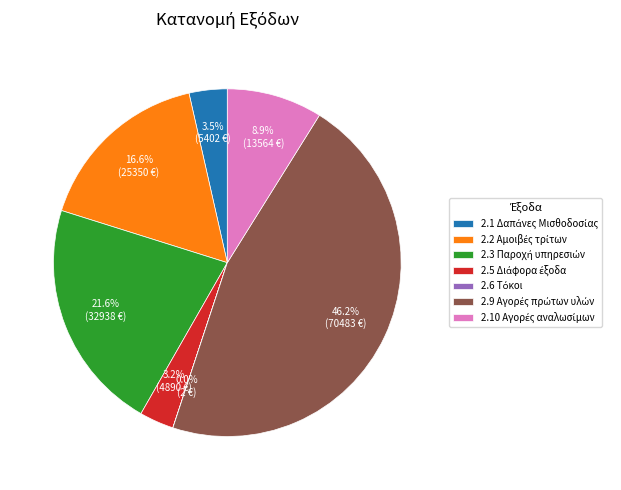

Is there any slice that represents more than half of the pie?

No